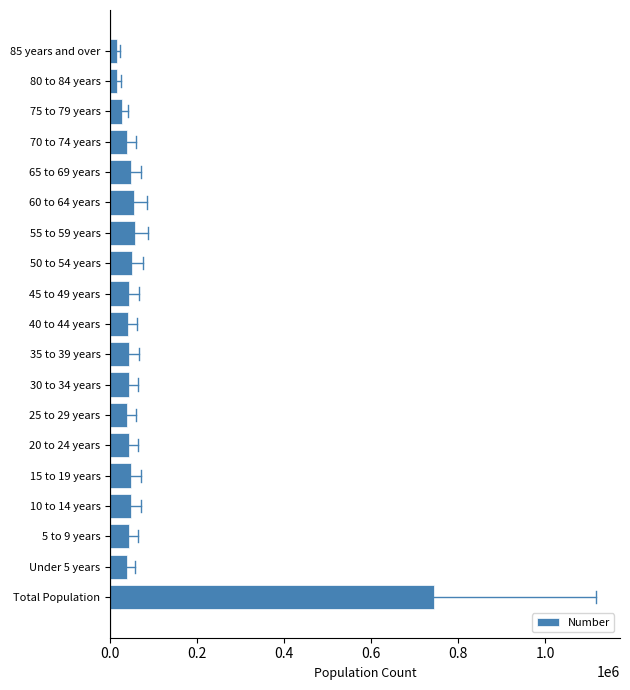

At which label is the value closest to 379686?

55 to 59 years